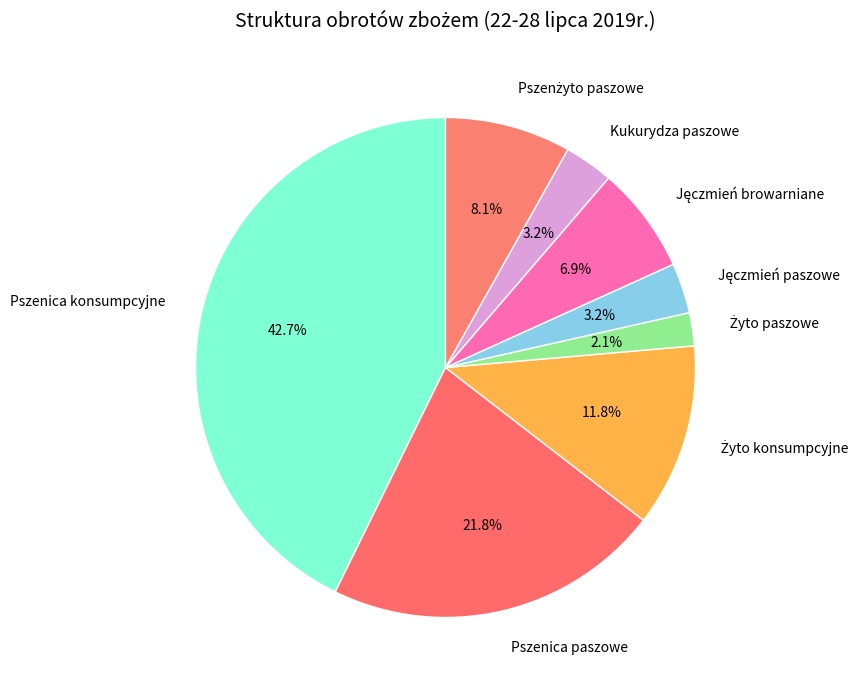

Count the number of slices in the pie.

8